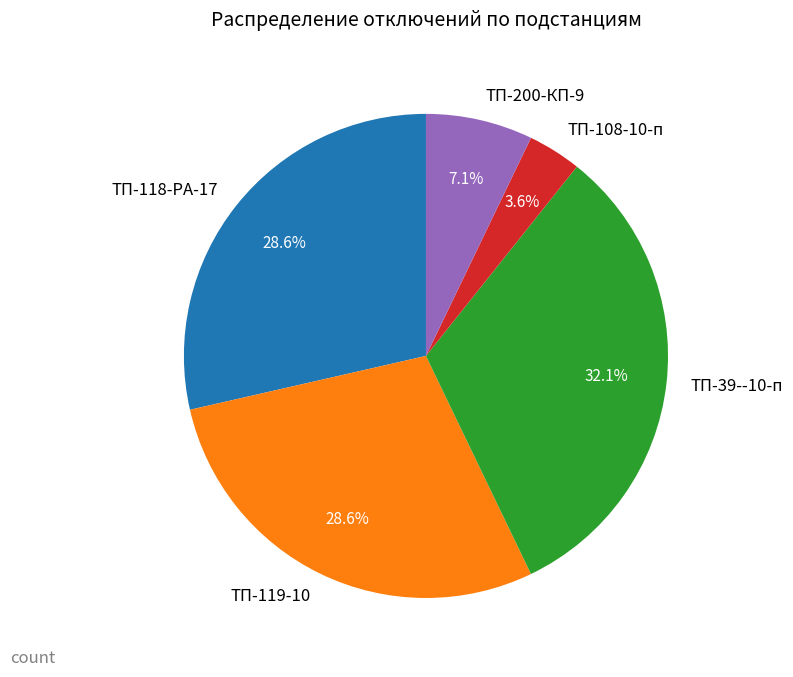

To the nearest percent, what is the average slice percentage?

20%